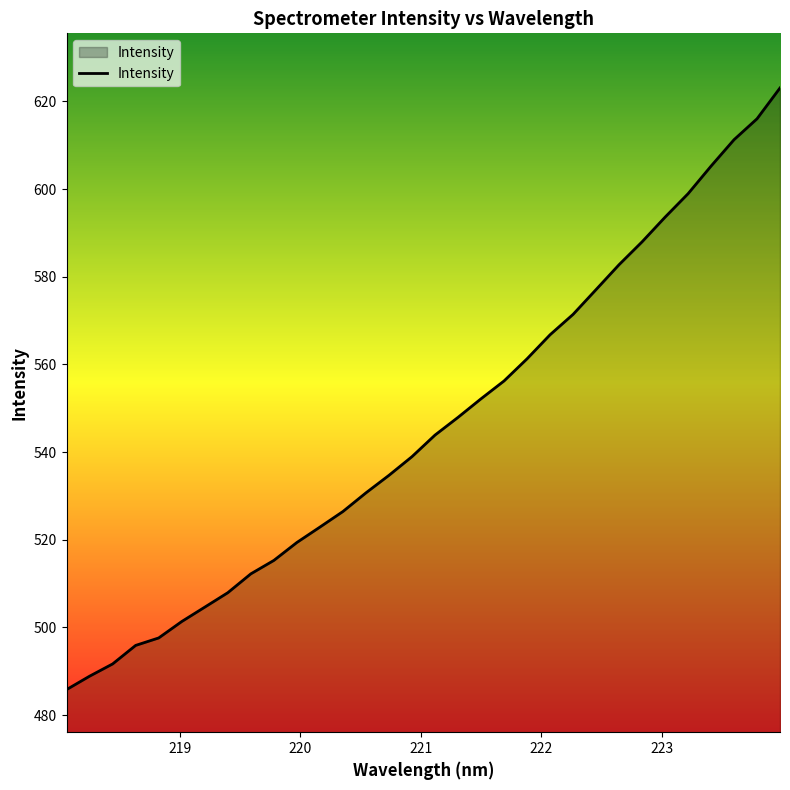

What is the minimum value shown in the chart?

485.8